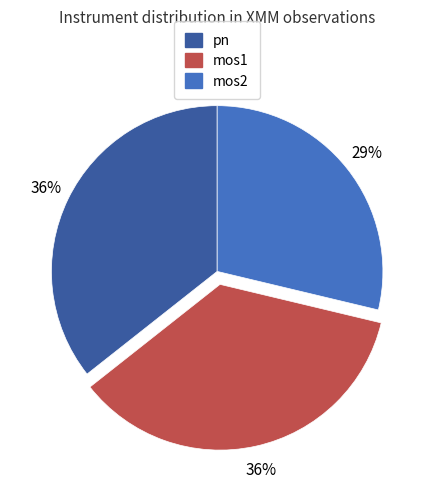

To the nearest percent, what is the difference between the largest and smallest slice percentages?

7%